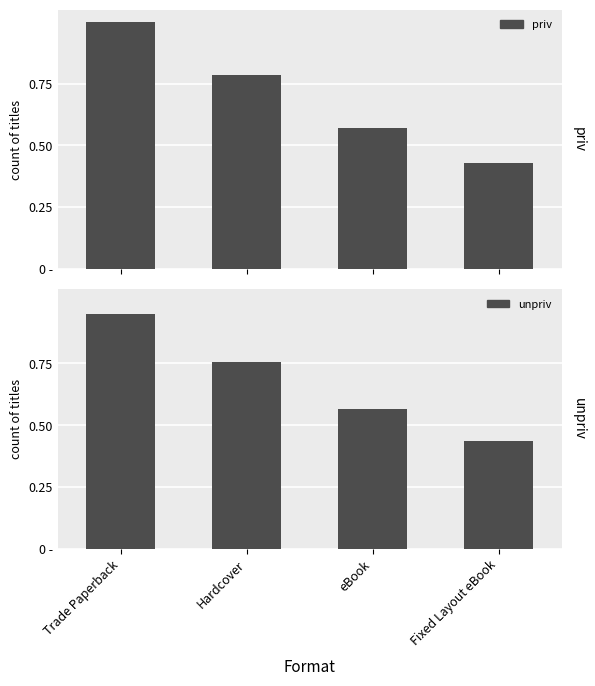

What are all the series names shown in the legend?

priv, unpriv